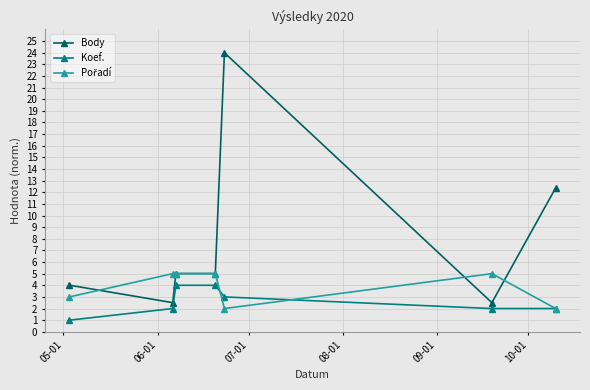

What is the value of the Koef. point at the 3rd from the left?

4.0